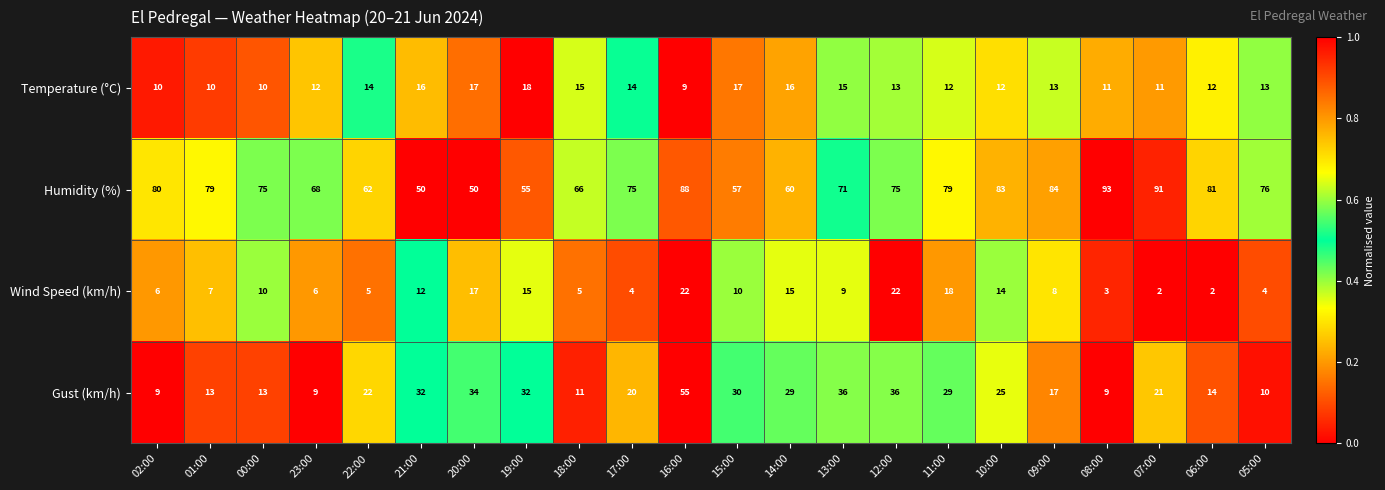

Which series has the largest total across all categories?

Humidity (%)